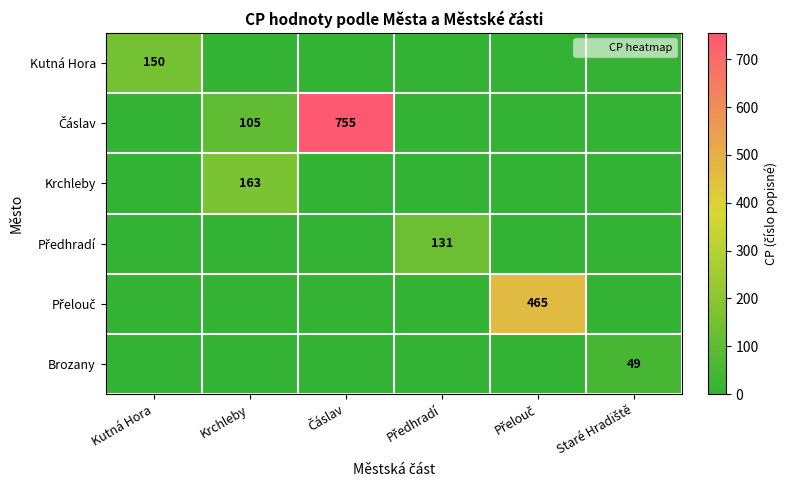

True or false: Předhradí has a value of 0 at Přelouč.

True